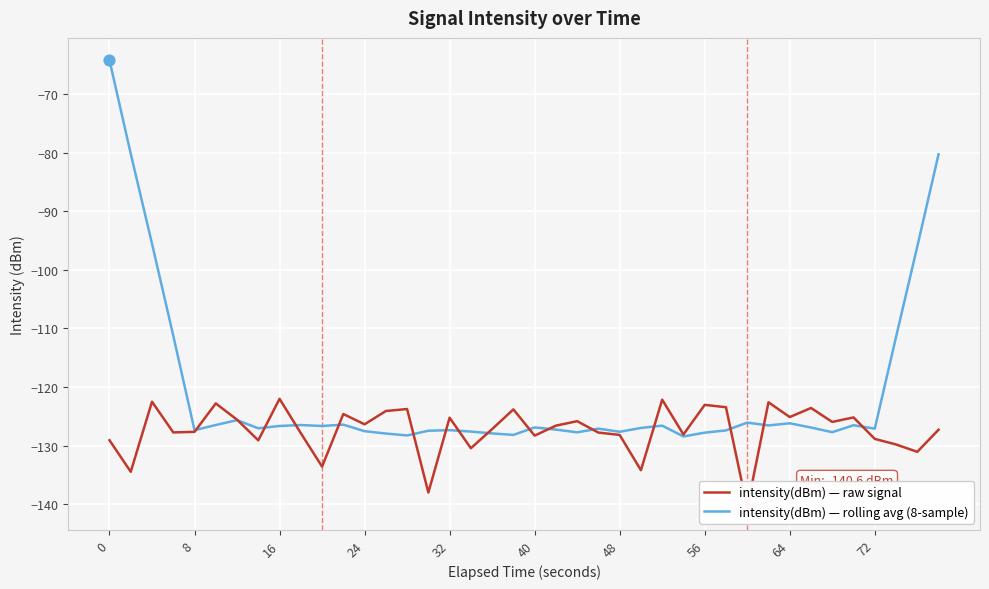

Which series has the widest spread of Y values?

intensity(dBm) — rolling avg (8-sample)